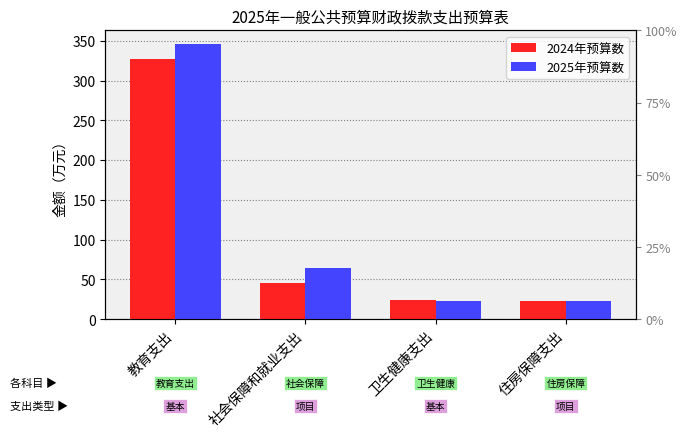

At how many categories does at least one series exceed 257?

1